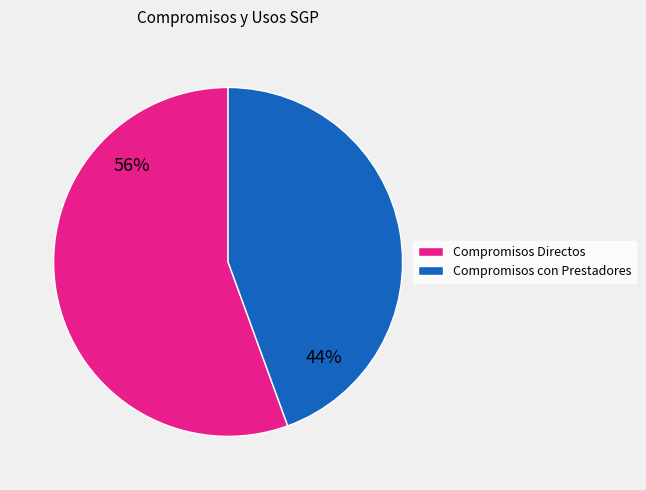

Count the number of slices in the pie.

2